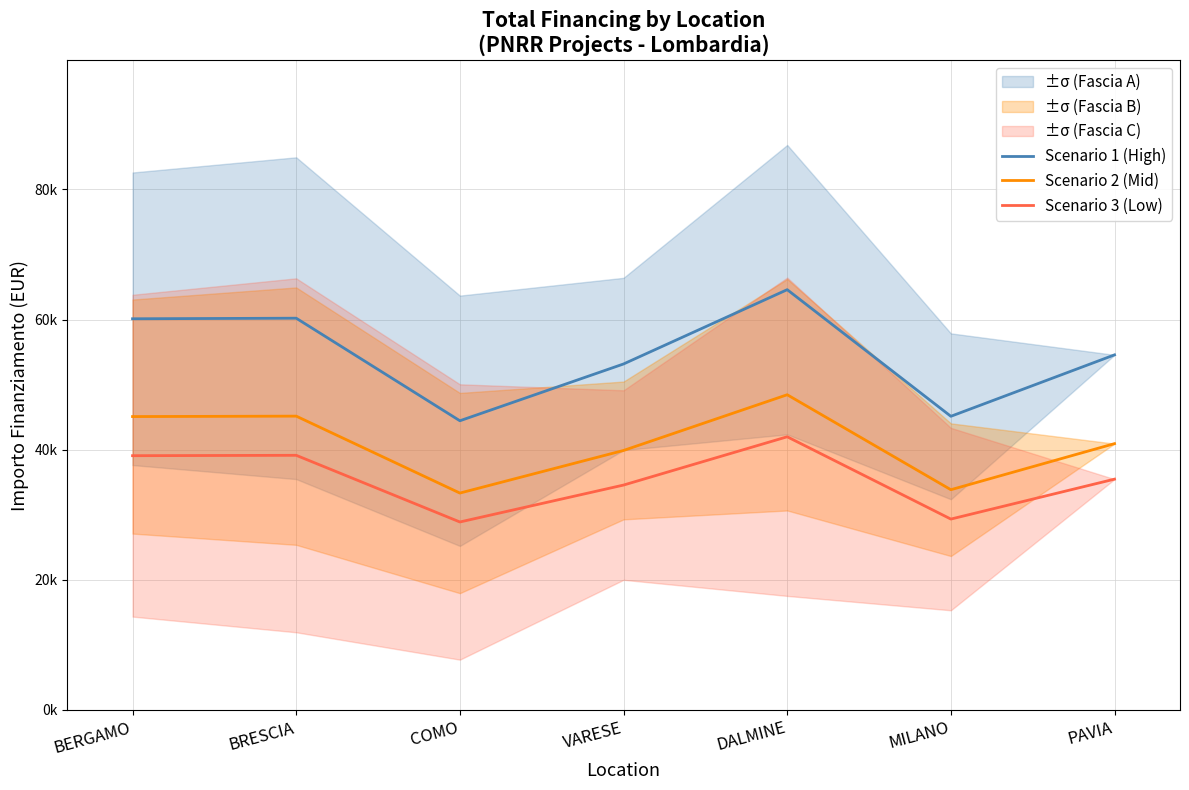

How many interior local peaks does the Scenario 1 (High) series have?

2